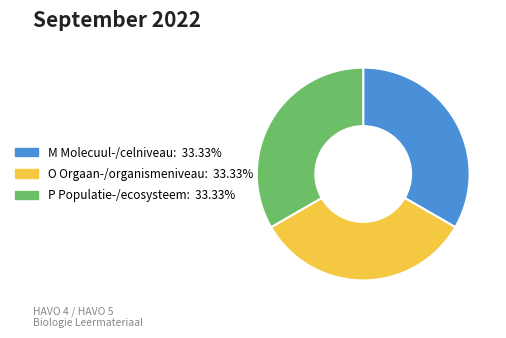

Does any single category account for the majority?

No